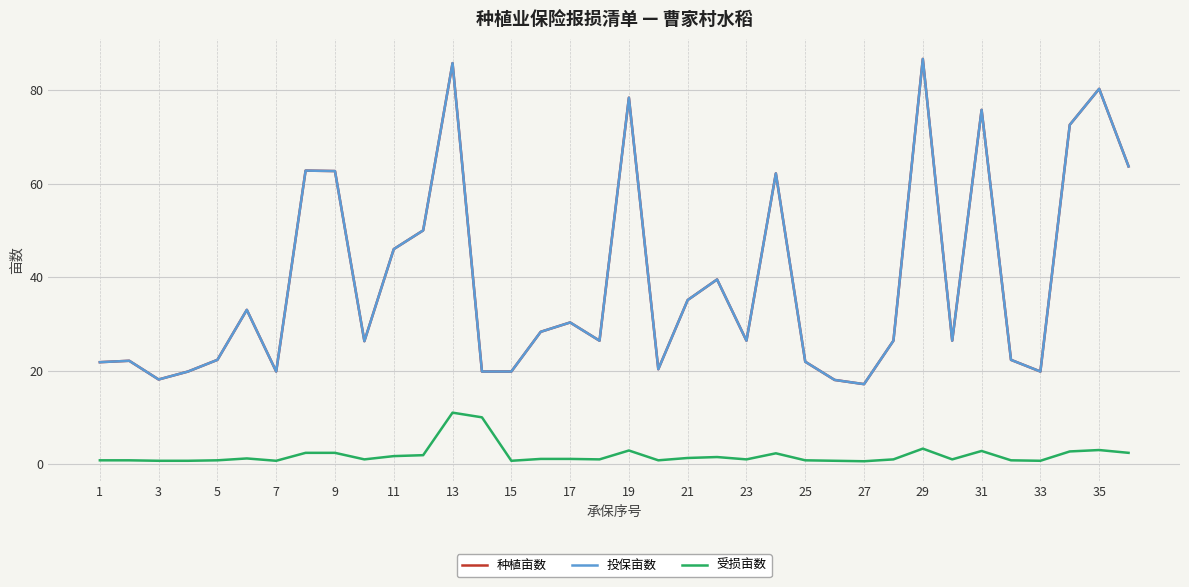

At which label does 种植亩数 first exceed 26?

11